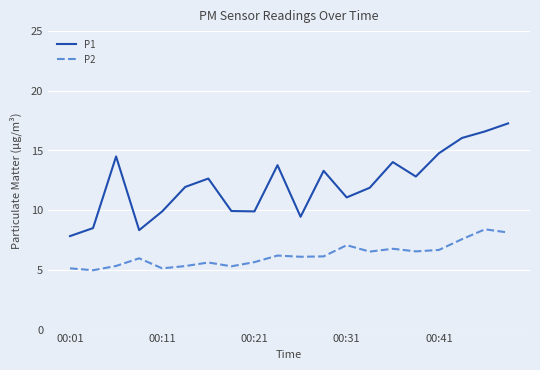

How many interior local valleys does the P1 series have?

5